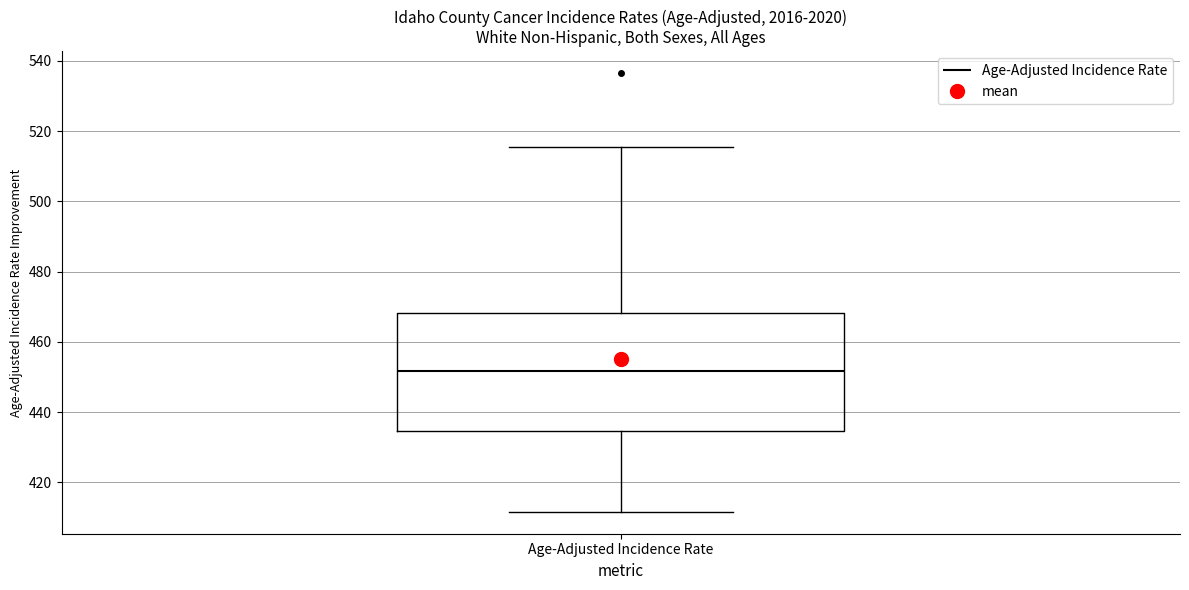

Read this box plot against the y-axis: the position of the median line, the range covered by the box, and the ends of both whiskers. The values are not printed on the chart, so give them approximately, as read against the axis.

median 452, box 434 to 468, whiskers 412 to 516